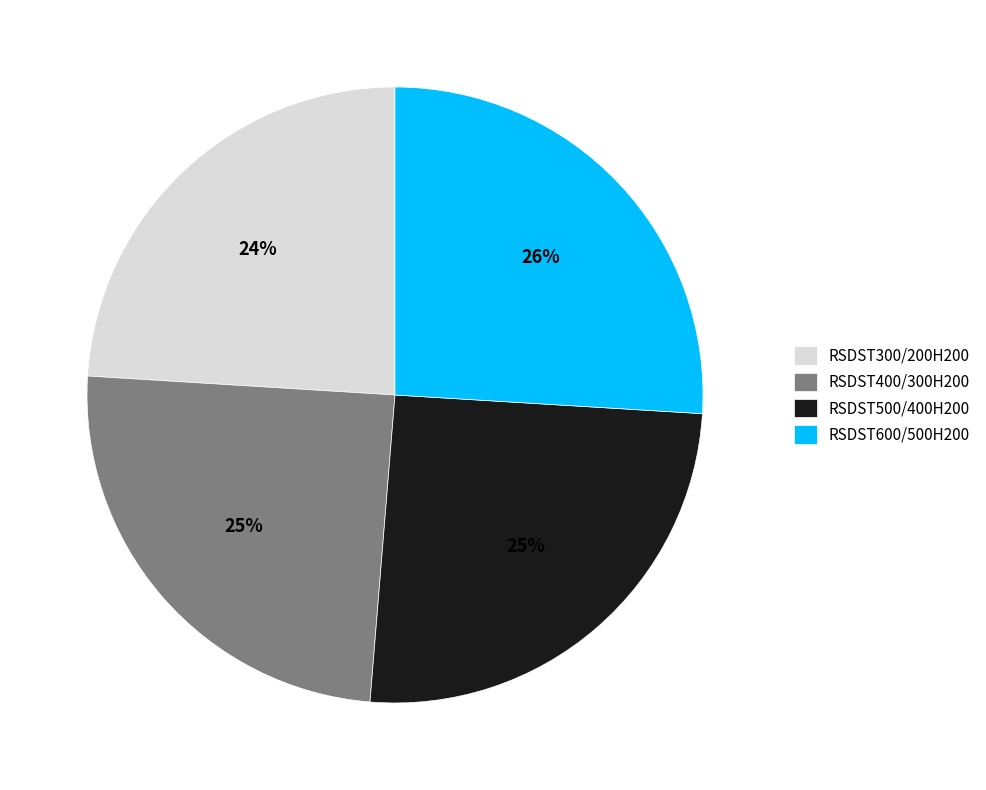

To the nearest percent, what is the difference between the largest and smallest slice percentages?

2%